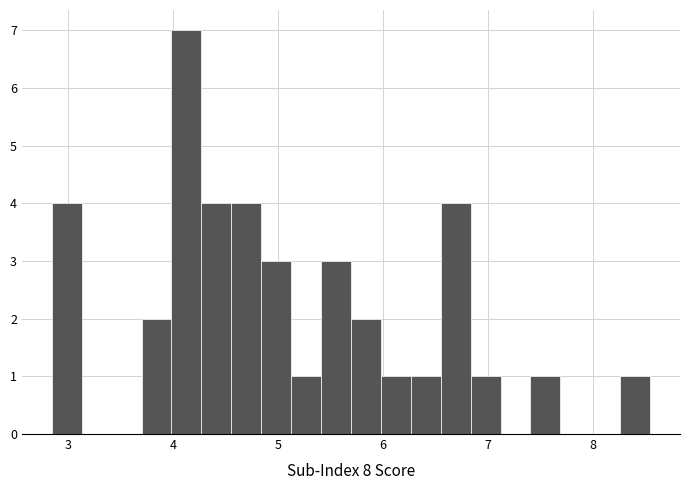

Read against the x-axis, roughly where is the centre of the tallest bar?

4.1